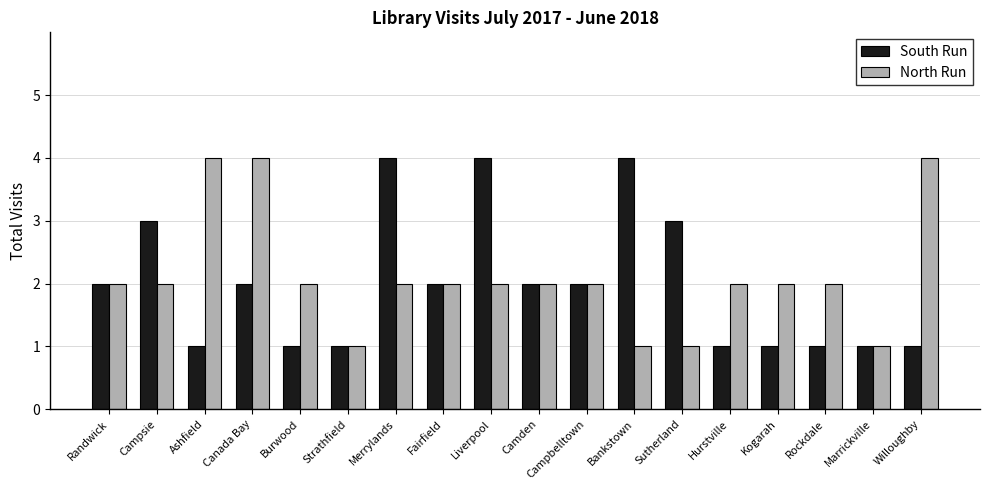

At Burwood, list the series in order from largest to smallest.

North Run, South Run